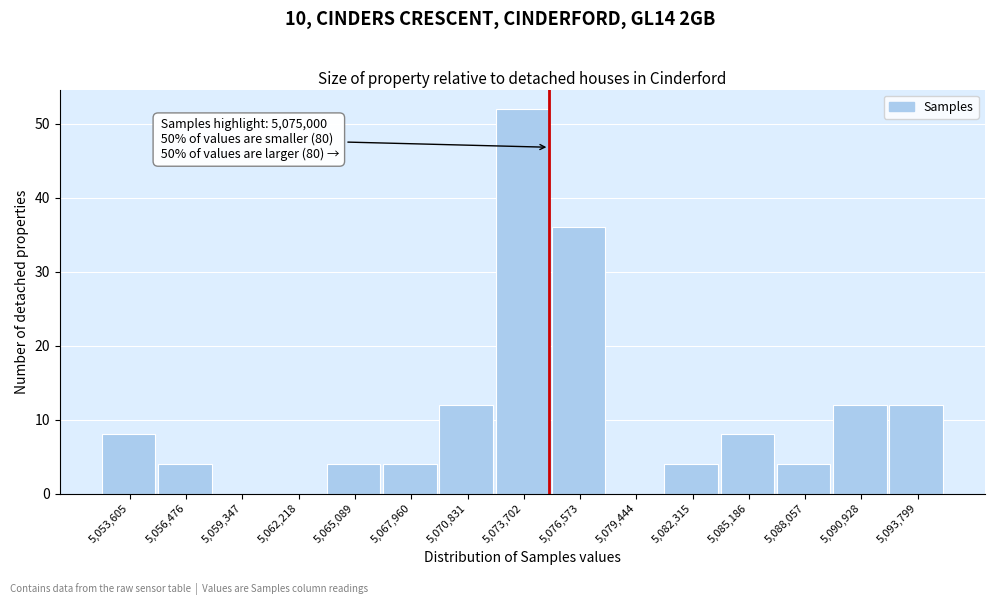

Over which range of the x-axis is the bar tallest?

5072500 to 5075000